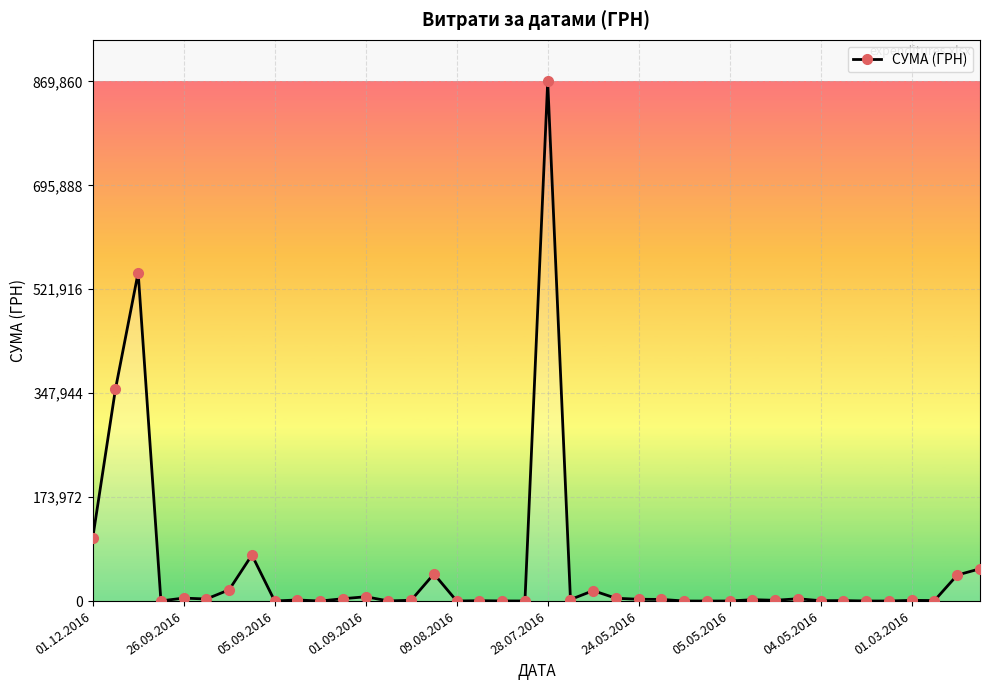

What is the greatest value displayed?

869860.6